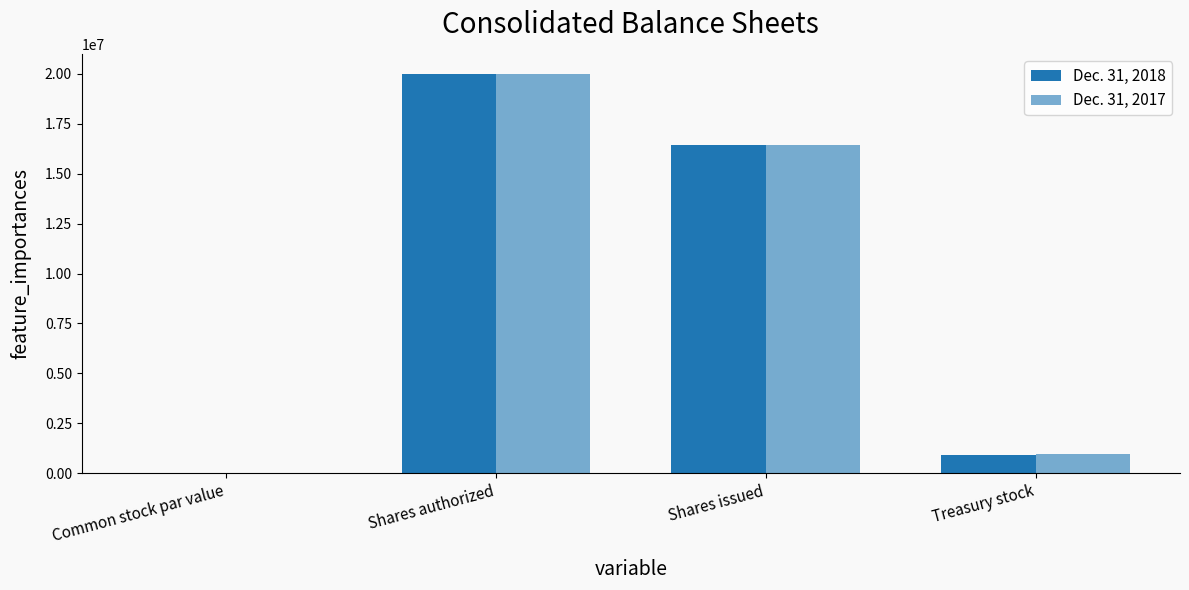

At how many categories does at least one series exceed 9294803?

2